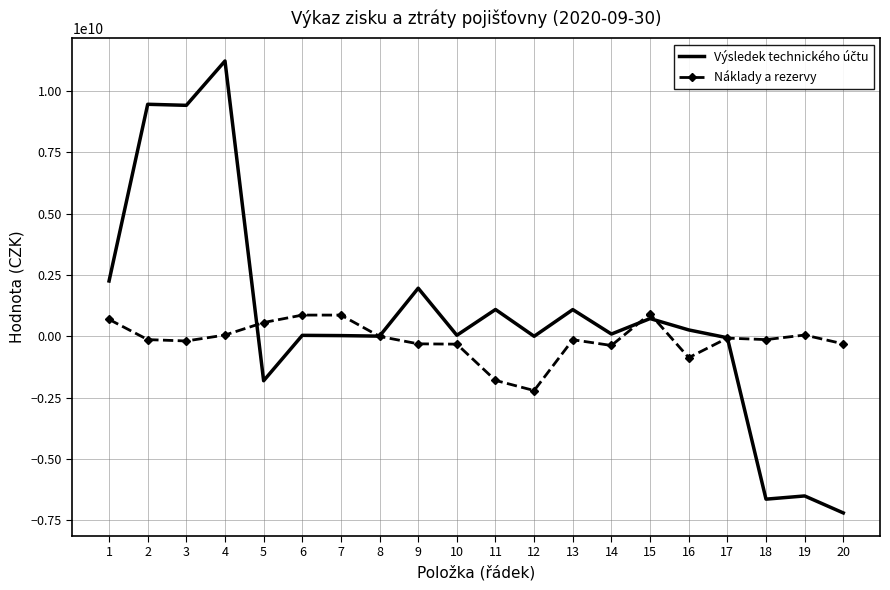

How many distinct data groups are displayed?

2